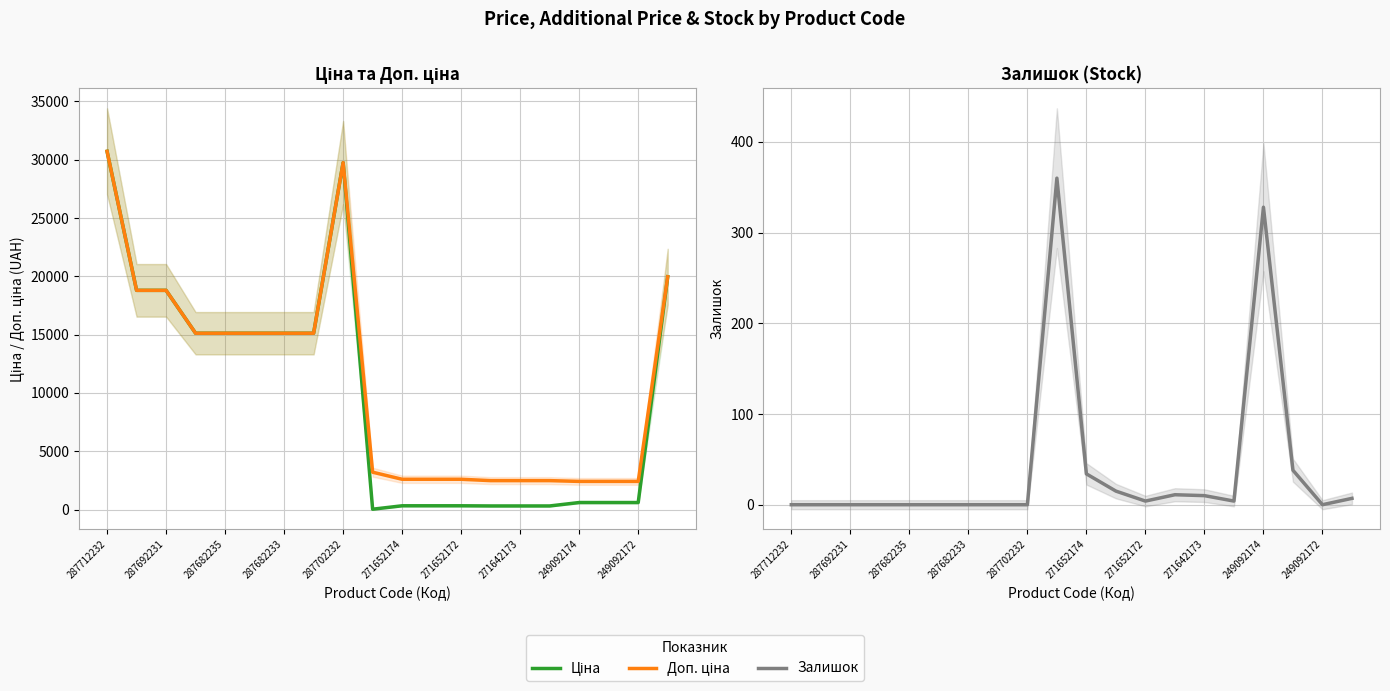

List the series in order of their peak value, lowest first.

Залишок, Ціна, Доп. ціна